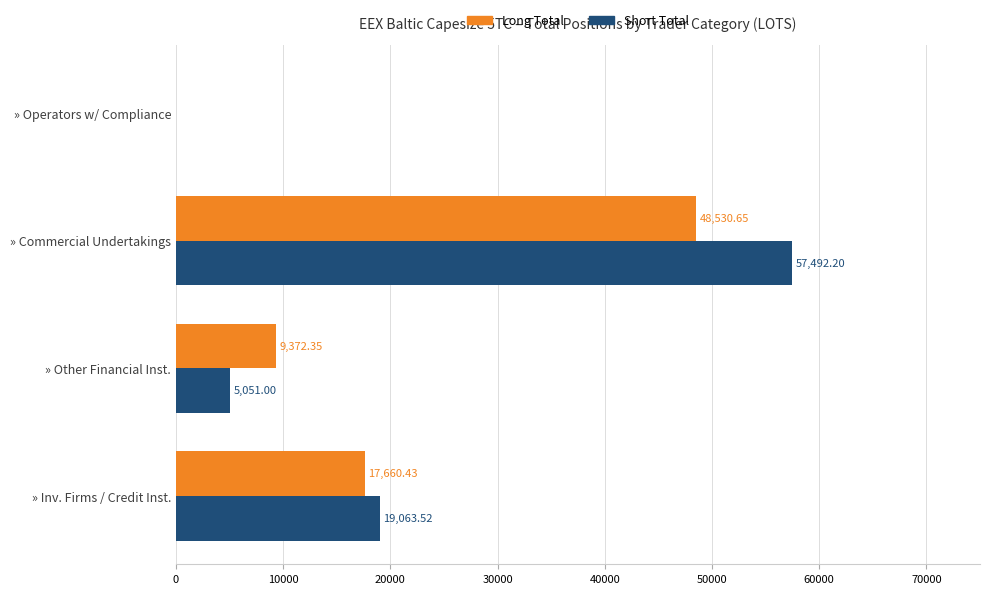

Which category has the highest value across all series?

» Commercial Undertakings